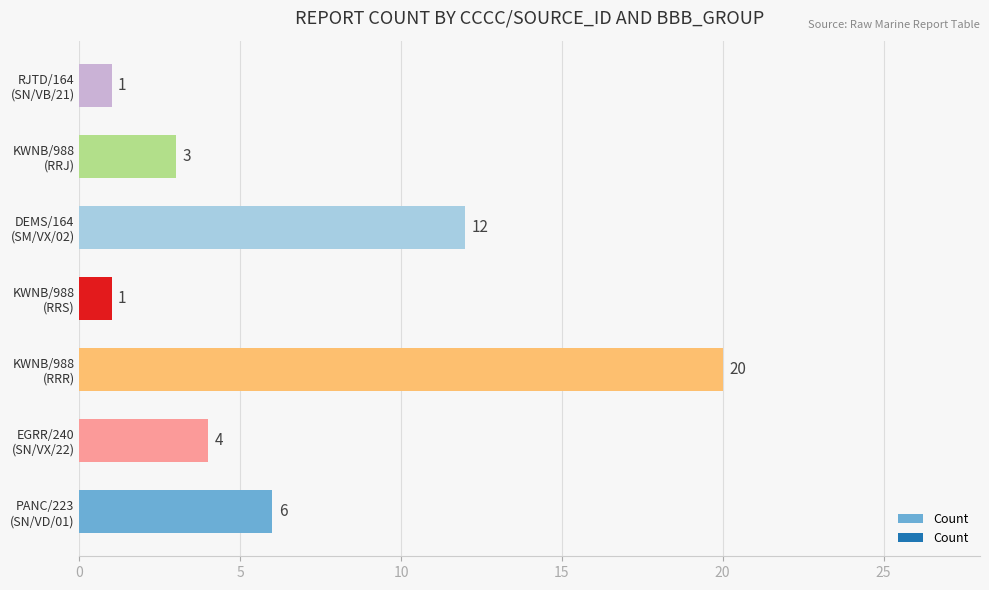

What is the greatest value displayed?

20